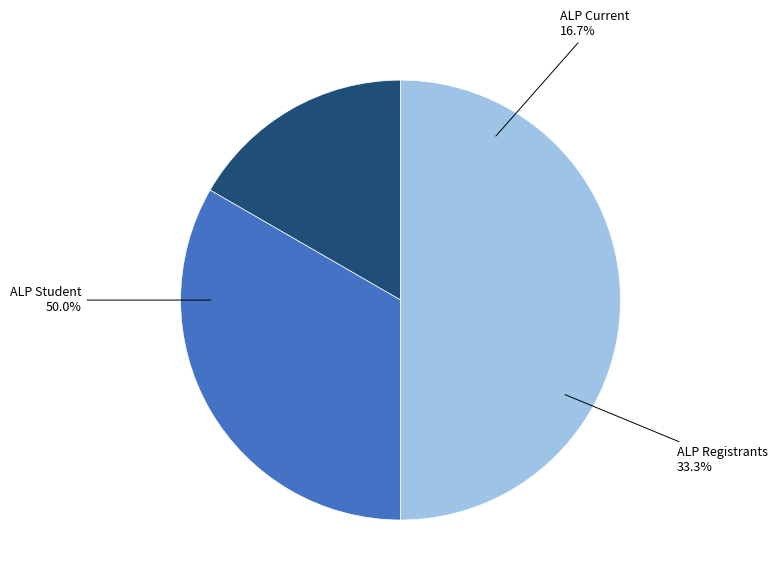

To the nearest percent, what percentage of the pie is ALP Registrants?

33%